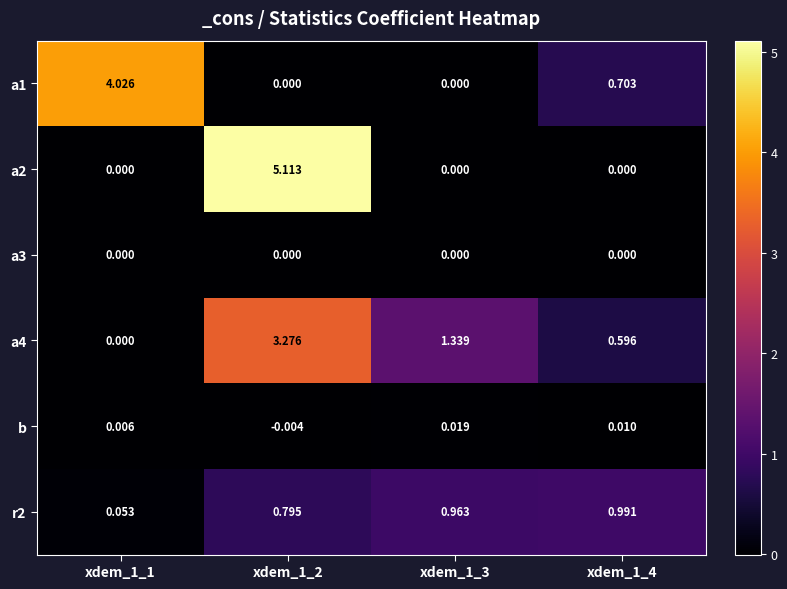

Is the value of a4 at xdem_1_4 greater than the value of a3 at xdem_1_1?

Yes